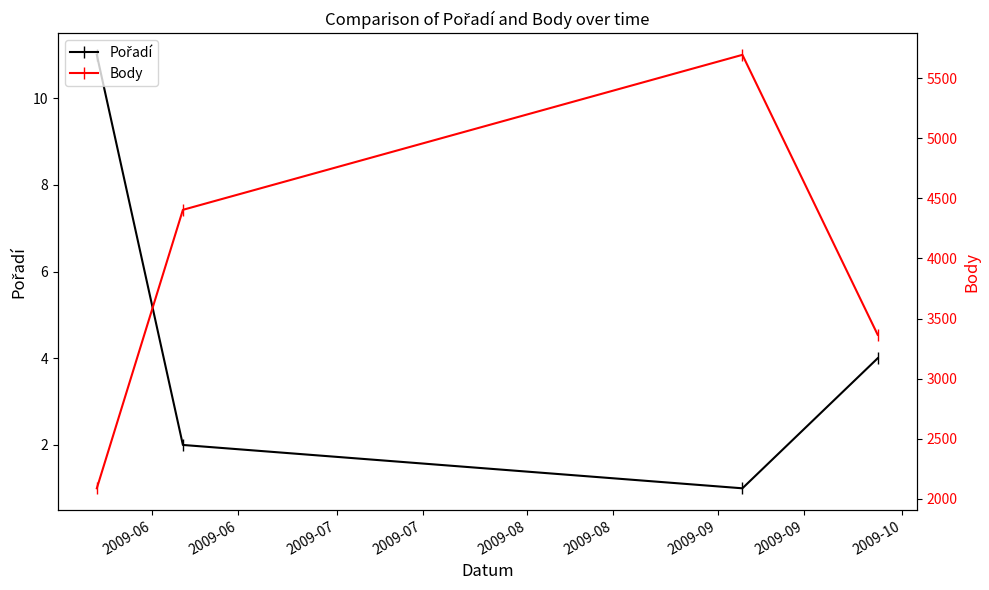

True or false: Pořadí and Body intersect in this chart.

False